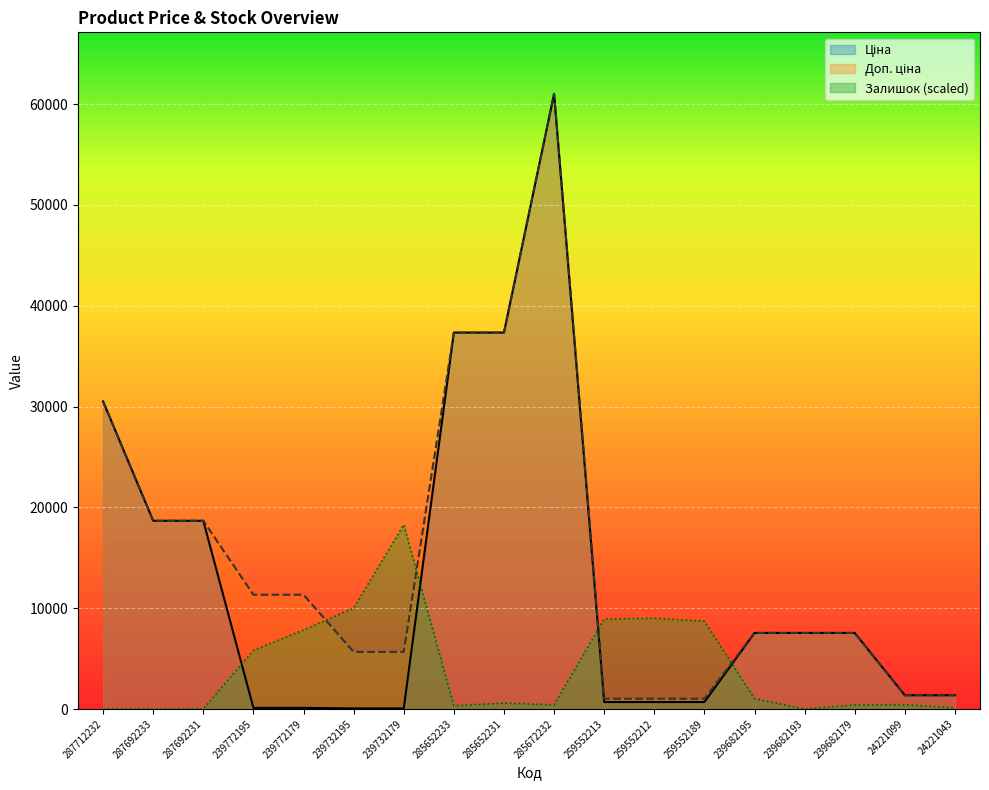

What is the value of the Залишок point at the 11th from the left?

8923.8